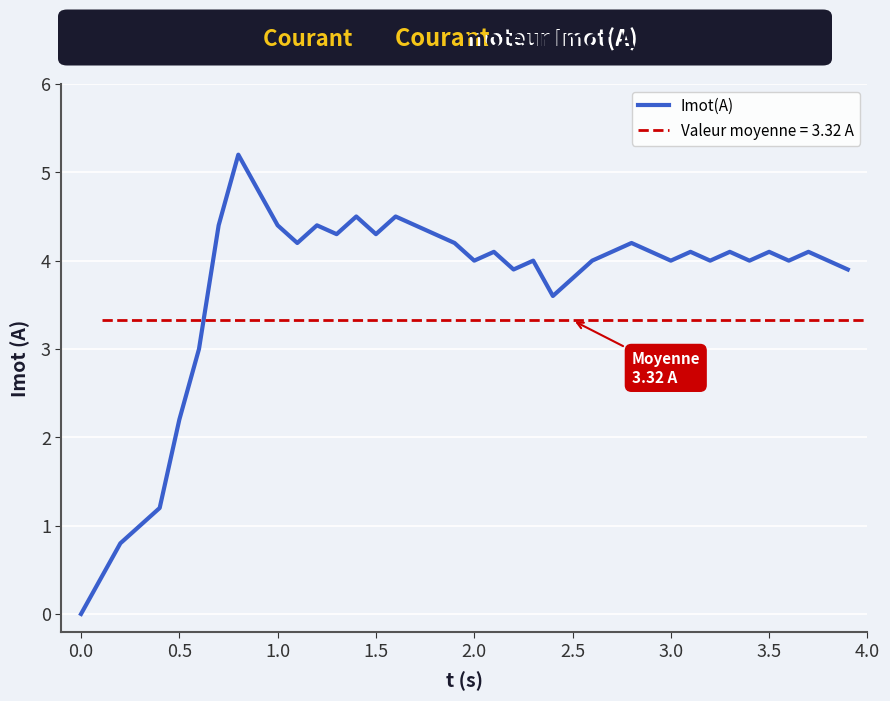

At which label is Imot(A) closest to 2?

0.5